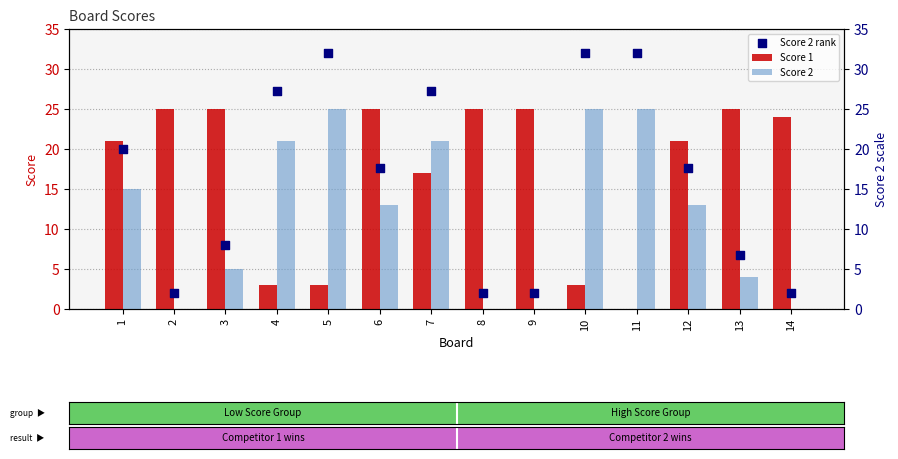

Which series contains the lowest Y value?

Score 1